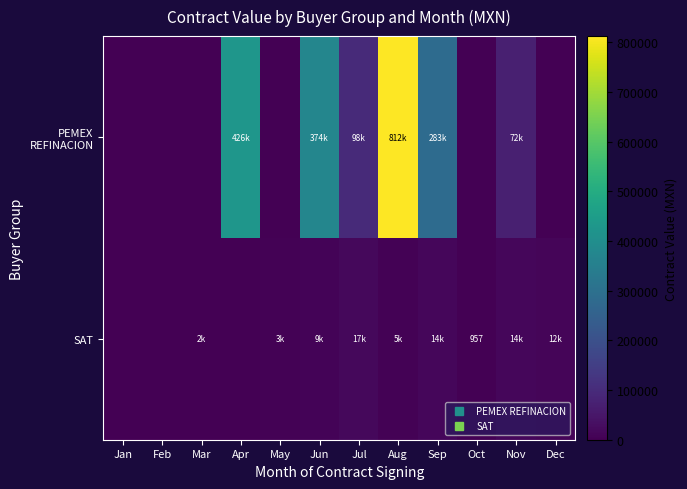

Rank the categories by PEMEX REFINACION value from highest to lowest.

Aug, Apr, Jun, Sep, Jul, Nov, Jan, Feb, Mar, May, Oct, Dec